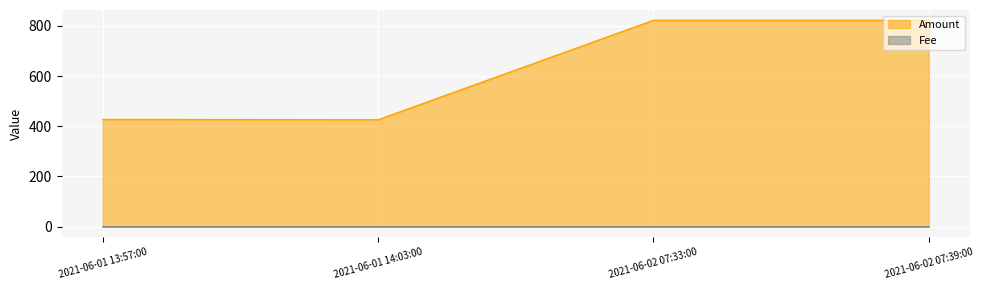

Where is Amount nearest to the value 623?

2021-06-01 13:57:00